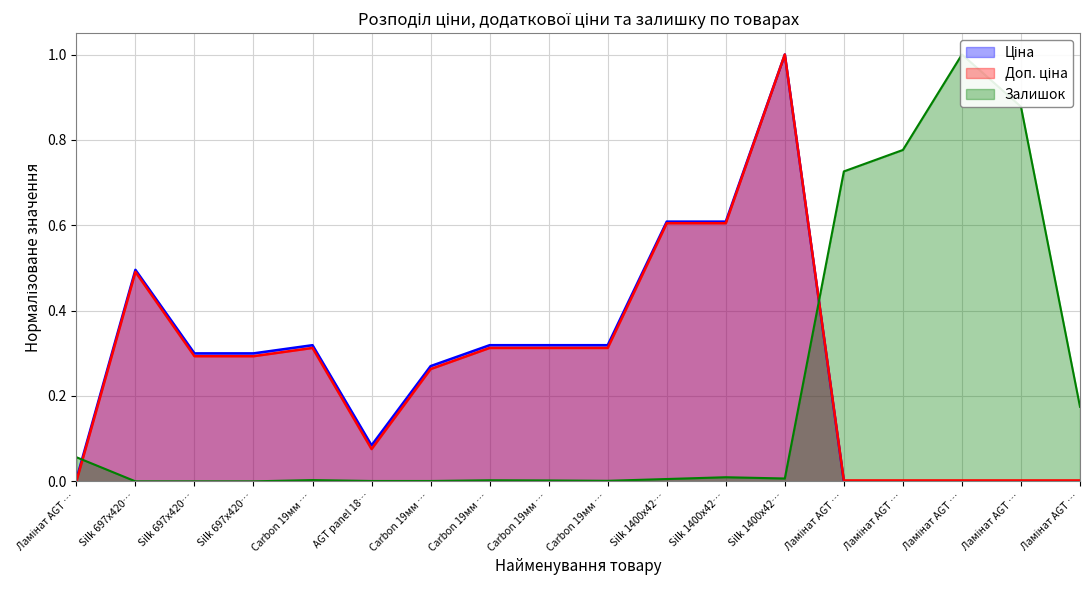

After their last crossing, which series has the higher values: Залишок or Доп. ціна?

Залишок